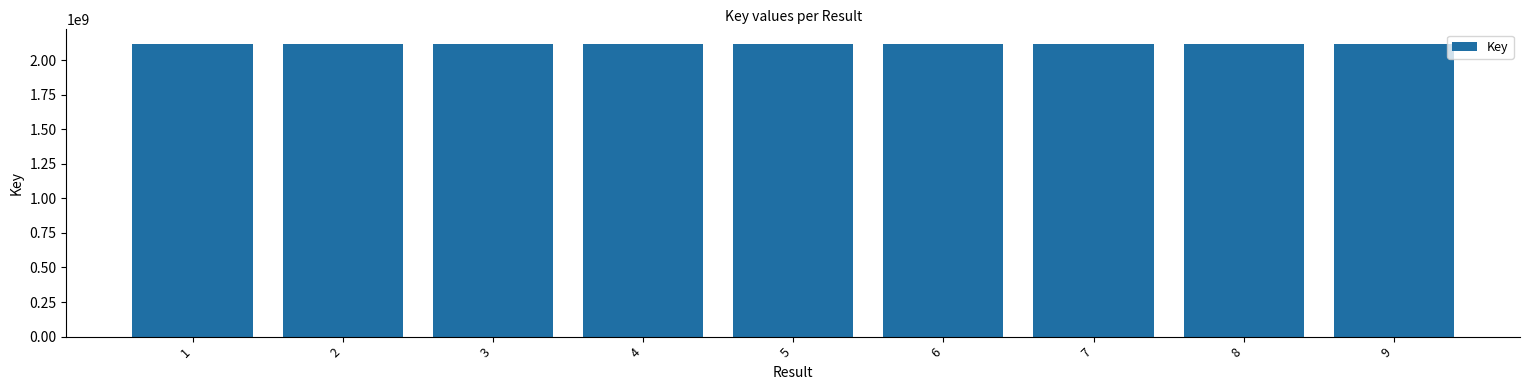

Is it true that the value at 3 is 3395099441?

False